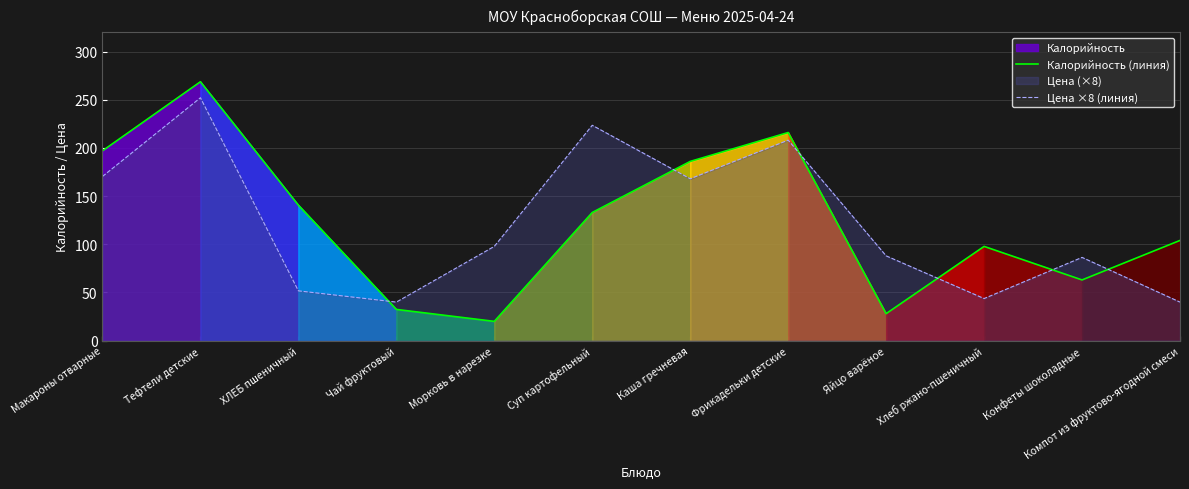

What is the label of the 12th point from the right?

Макароны отварные